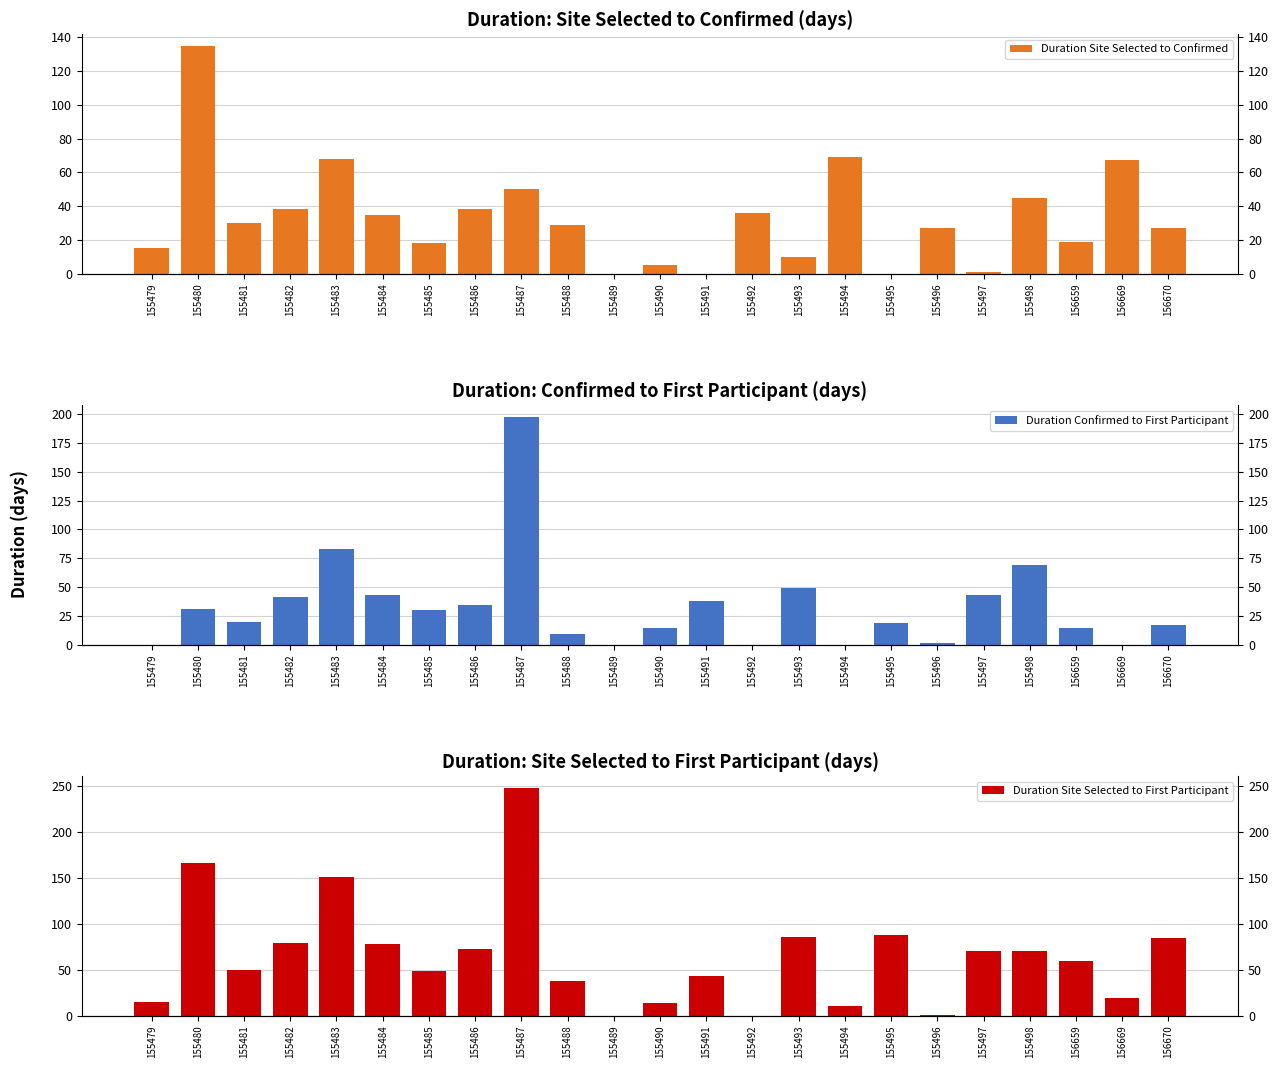

Where is Duration Site Selected to Confirmed nearest to the value 67?

156669